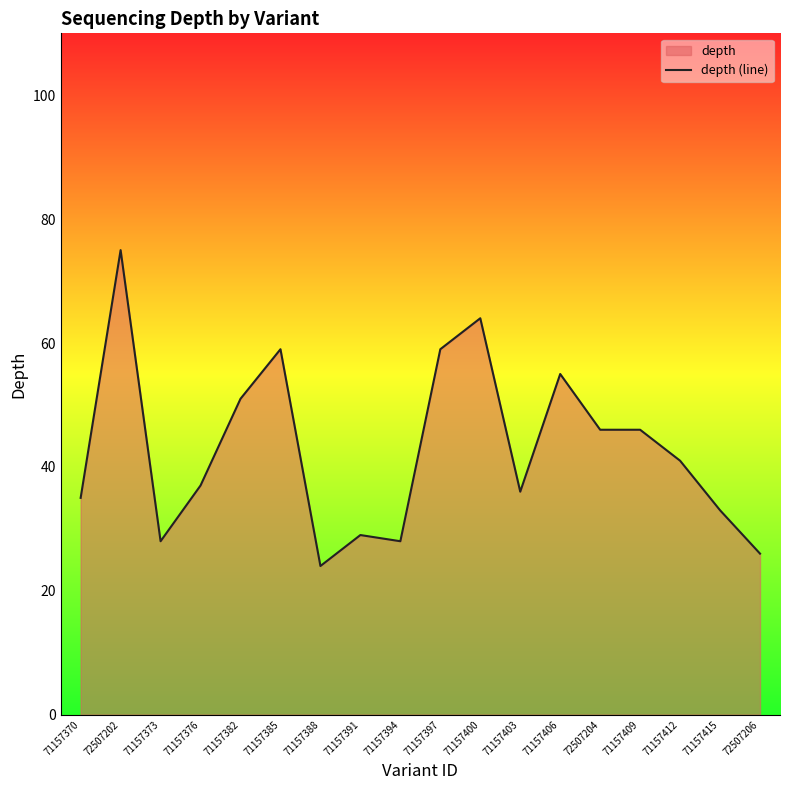

How many distinct data groups are displayed?

1